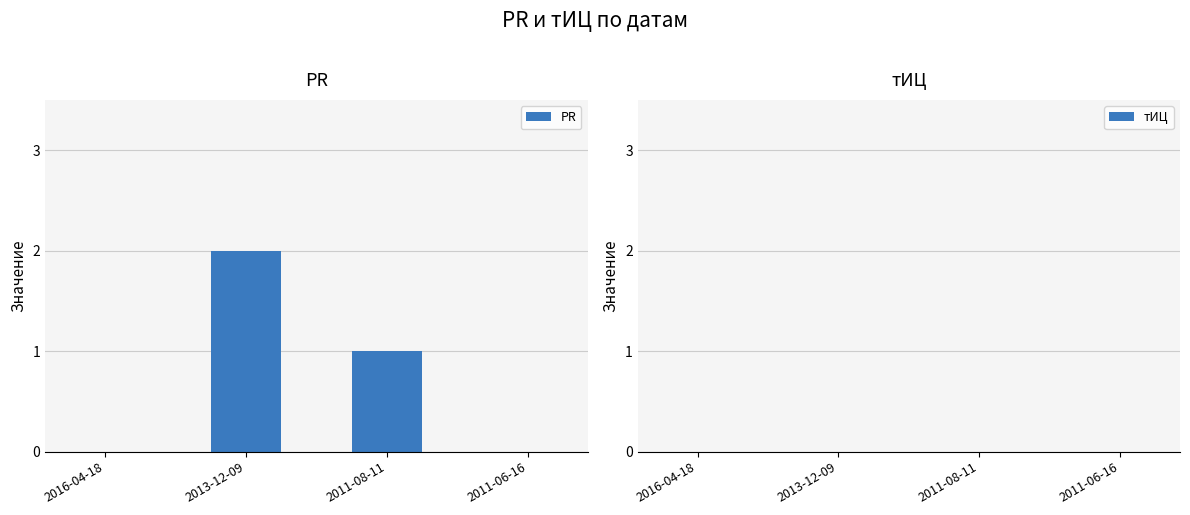

What is the sum of all values?

3